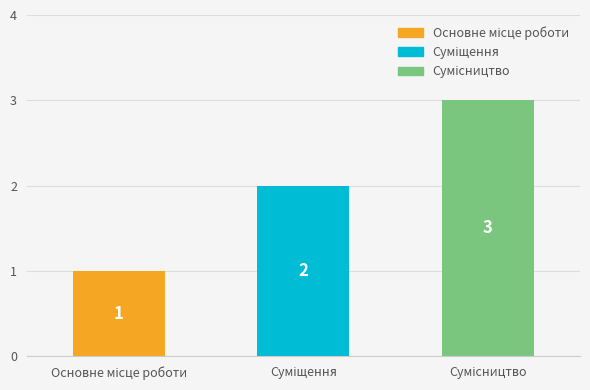

How many values are between 1 and 3?

3